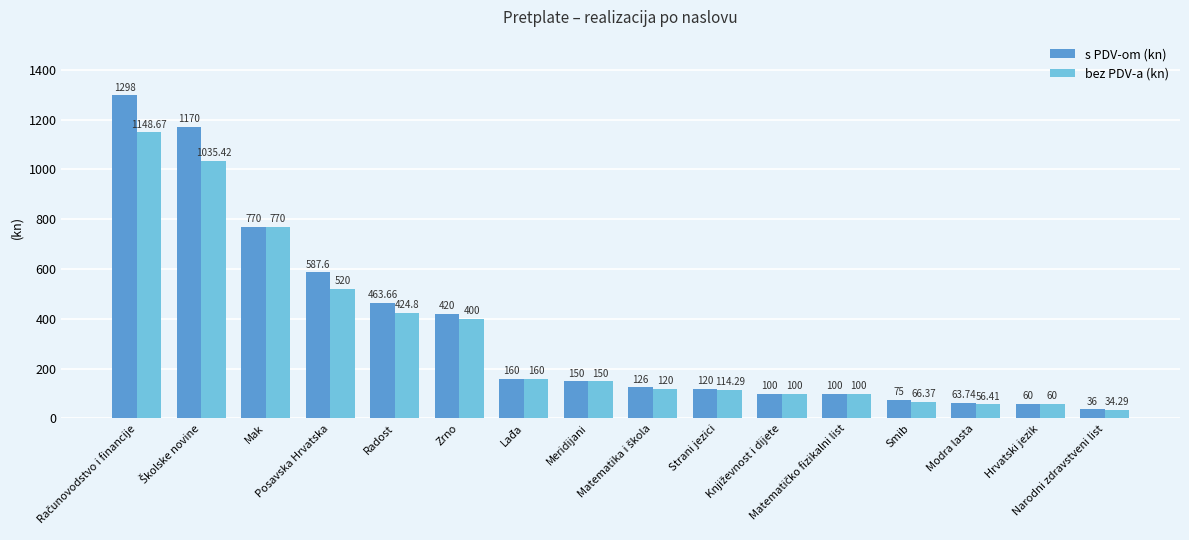

What is the minimum value for s PDV-om (kn)?

36.0